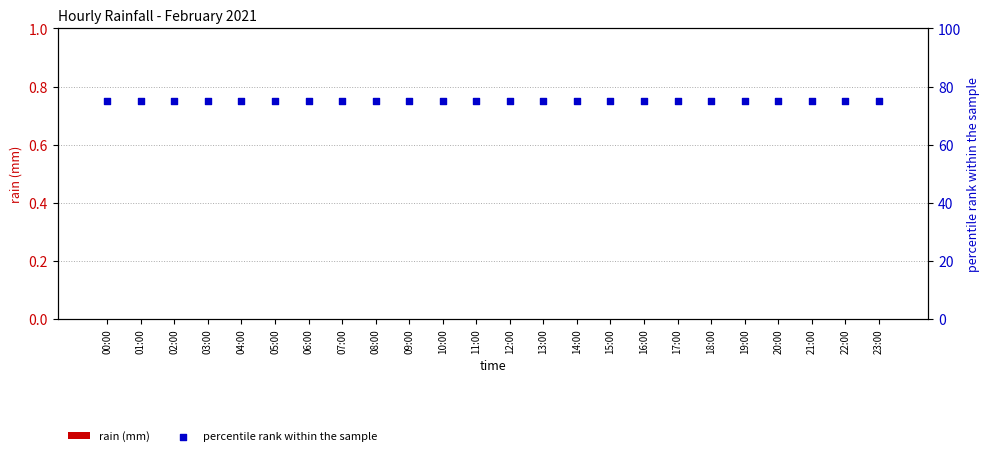

Which series contains the highest Y value?

percentile rank within the sample